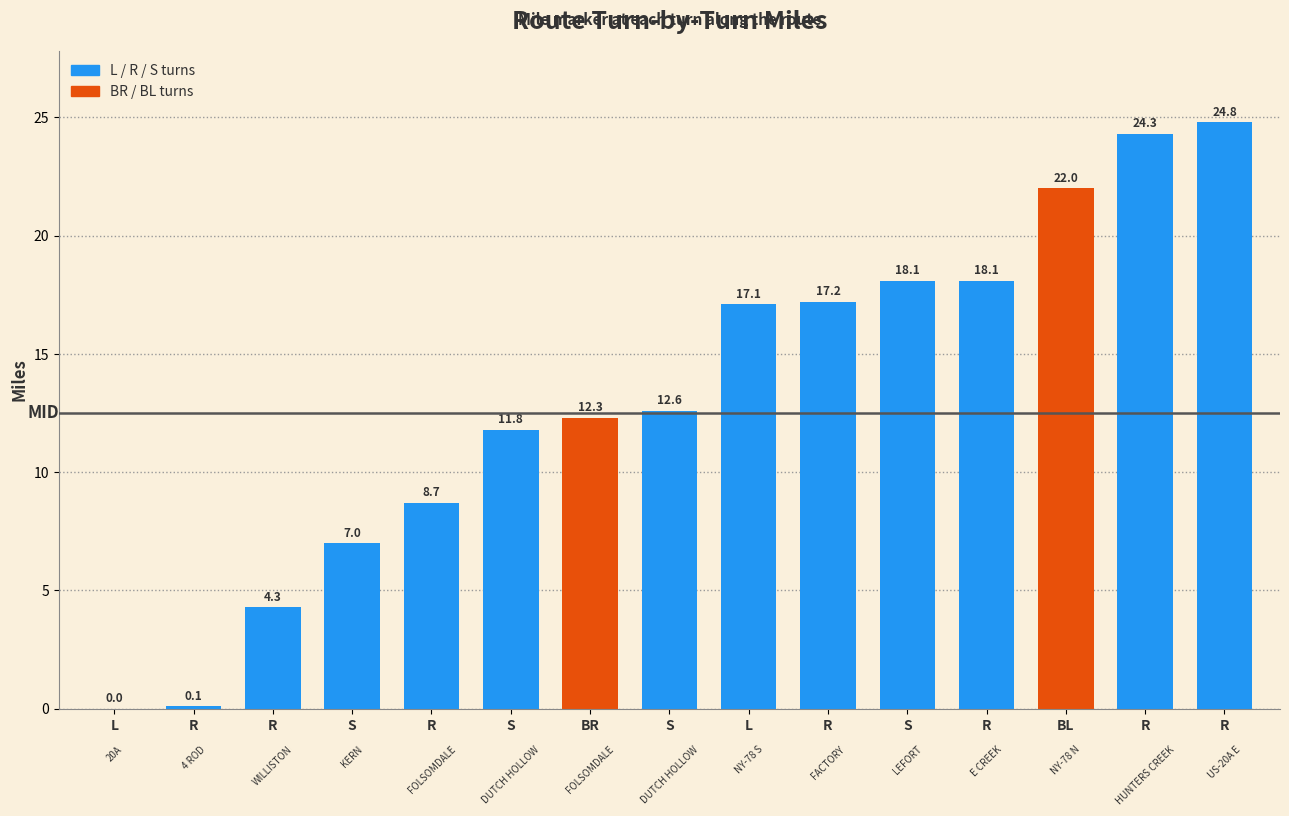

What value does the data have at R?

4.3